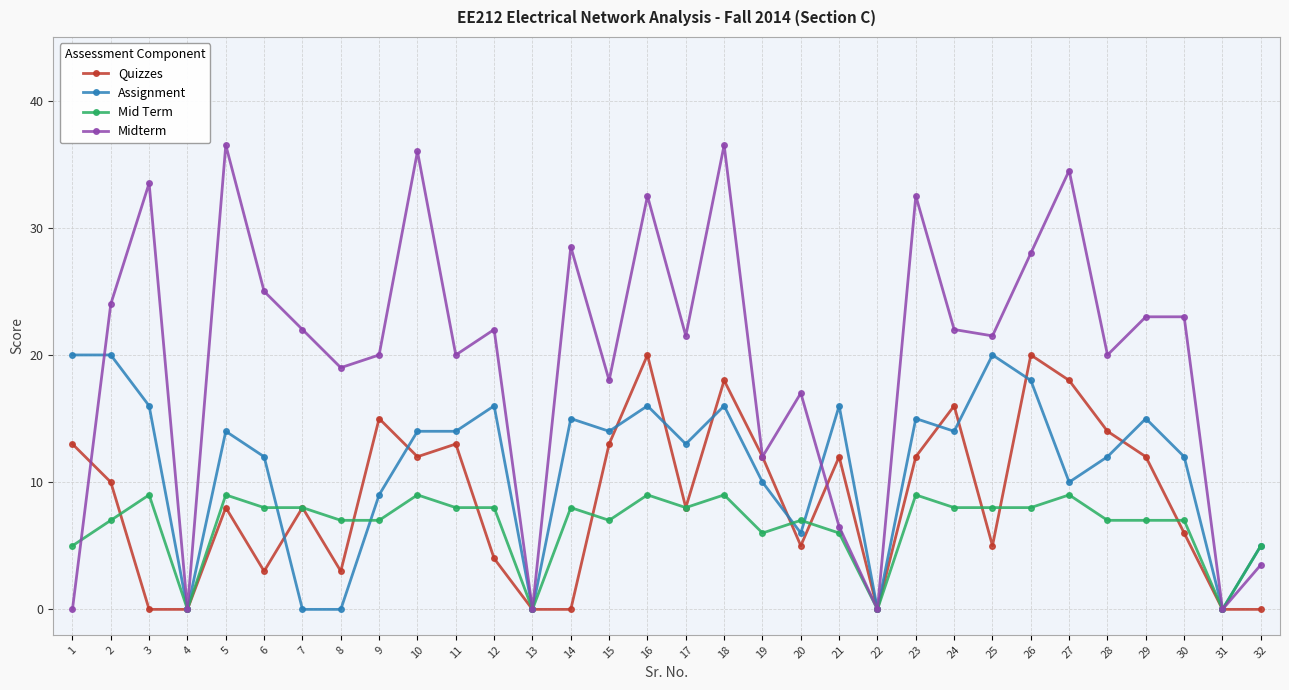

The value of Assignment at 15 is 14.0. True or false?

True